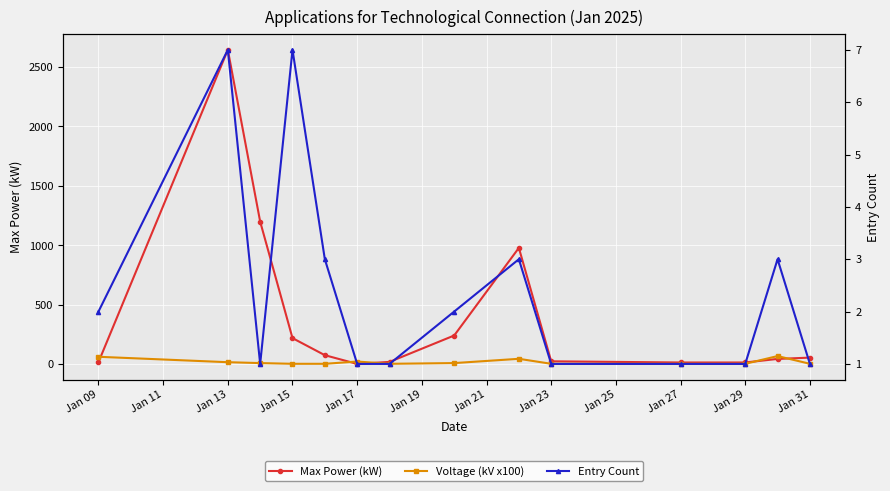

How many distinct data groups are displayed?

3